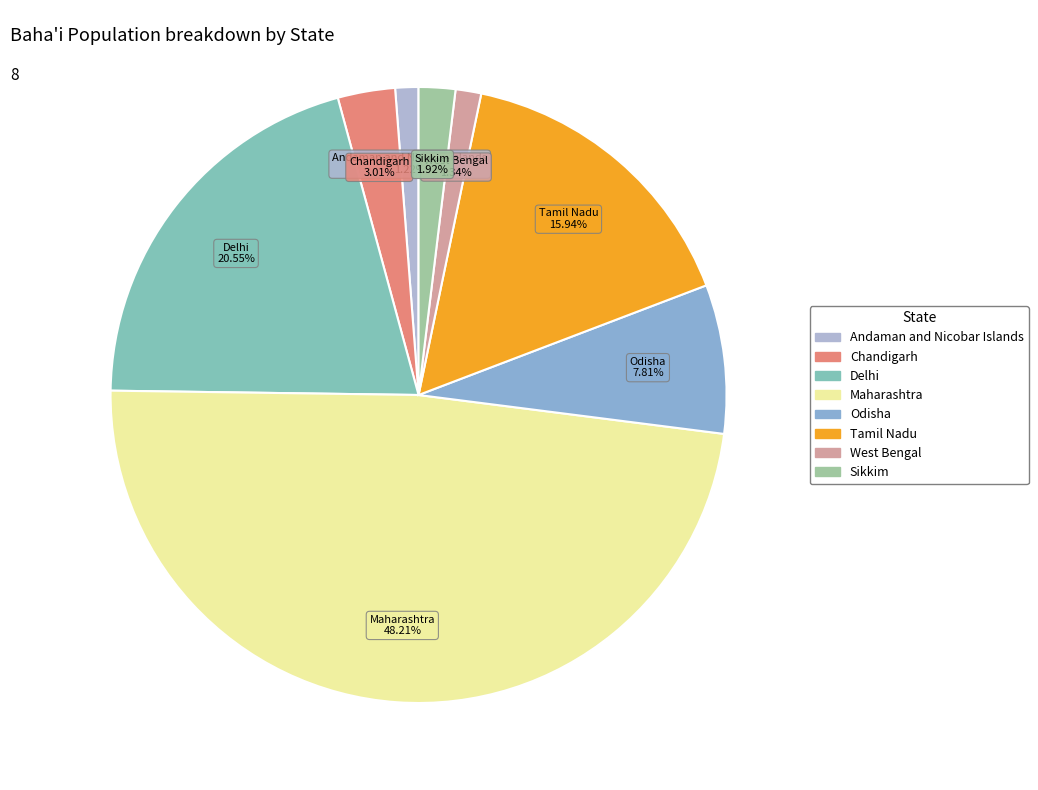

To the nearest percent, what is the average slice percentage?

12%